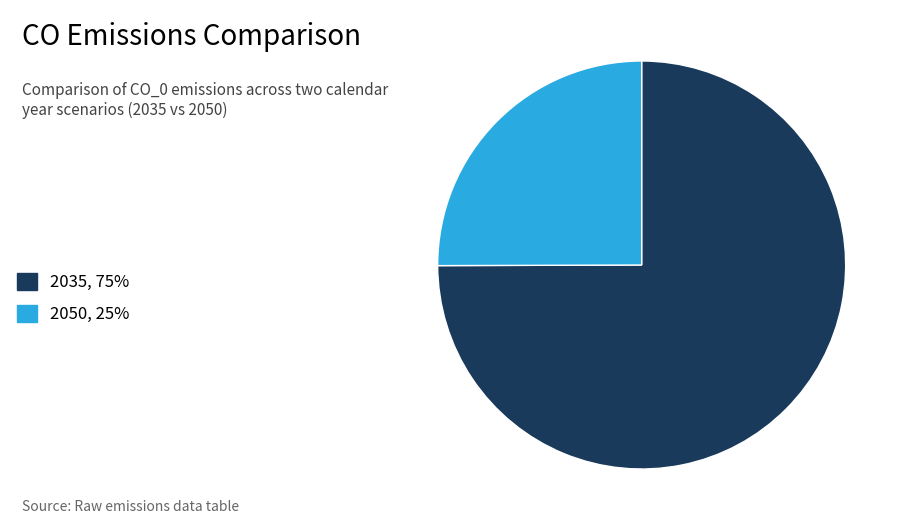

What is the smallest slice in the pie chart?

2050